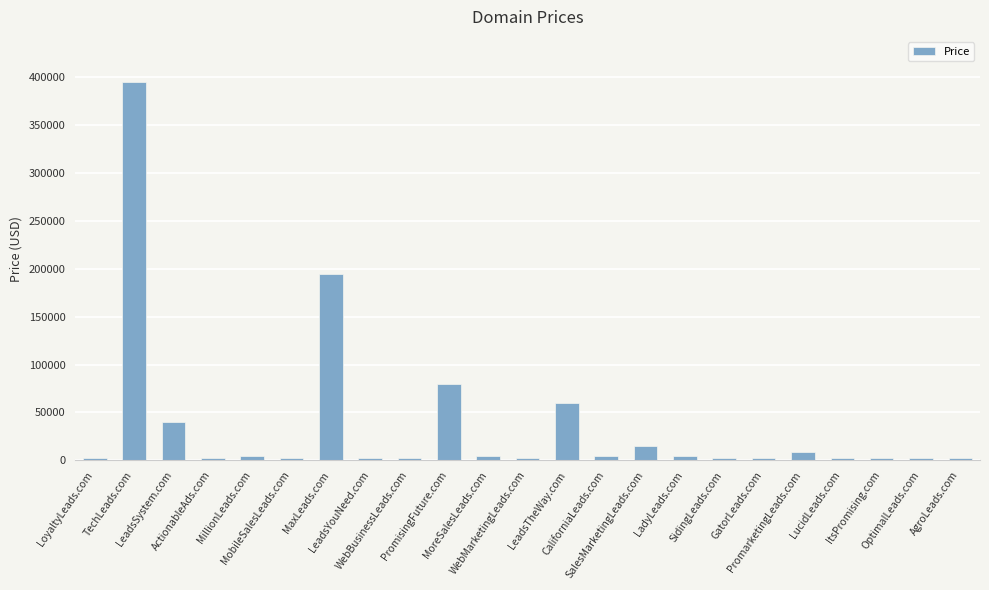

How many distinct data groups are displayed?

1